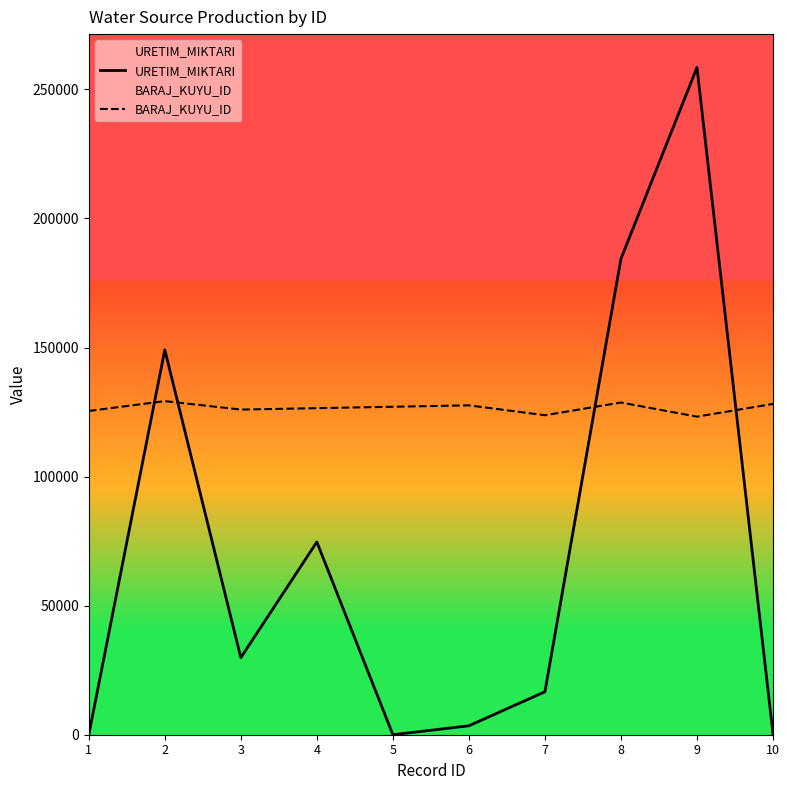

Reading right to left, transcribe all the data shown in this chart.

URETIM_MIKTARI: 10=299.0	9=258500.0	8=184377.0	7=16650.0	6=3456.0	5=0.0	4=74670.0	3=29856.0	2=149100.0	1=0.0
BARAJ_KUYU_ID: 10=128154.7	9=123225.6	8=128702.3	7=123773.3	6=127607.0	5=127059.3	4=126511.7	3=125964.0	2=129250.0	1=125416.3